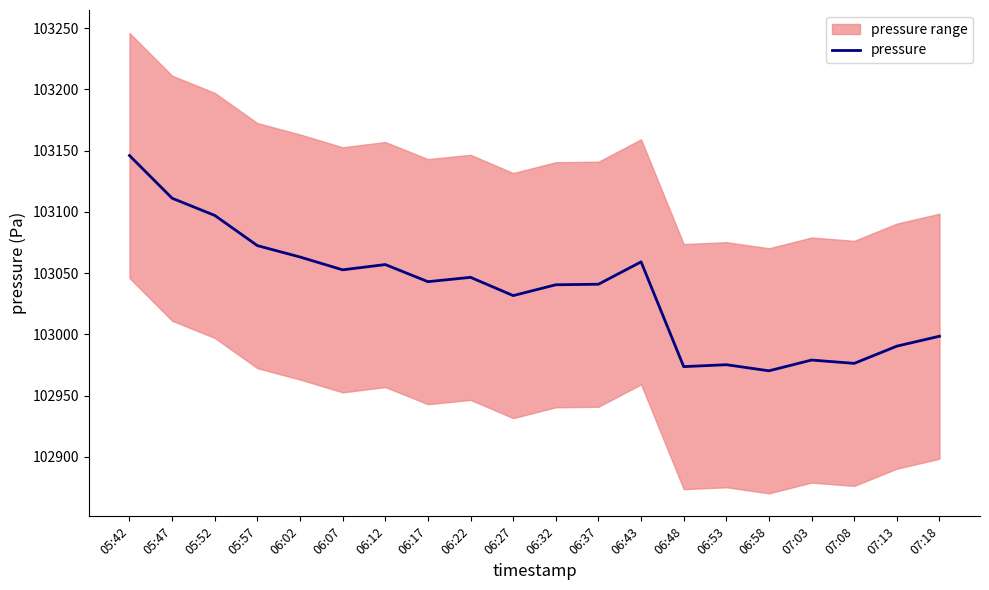

The chart shows a value of 103146.0 at 05:42. True or false?

True